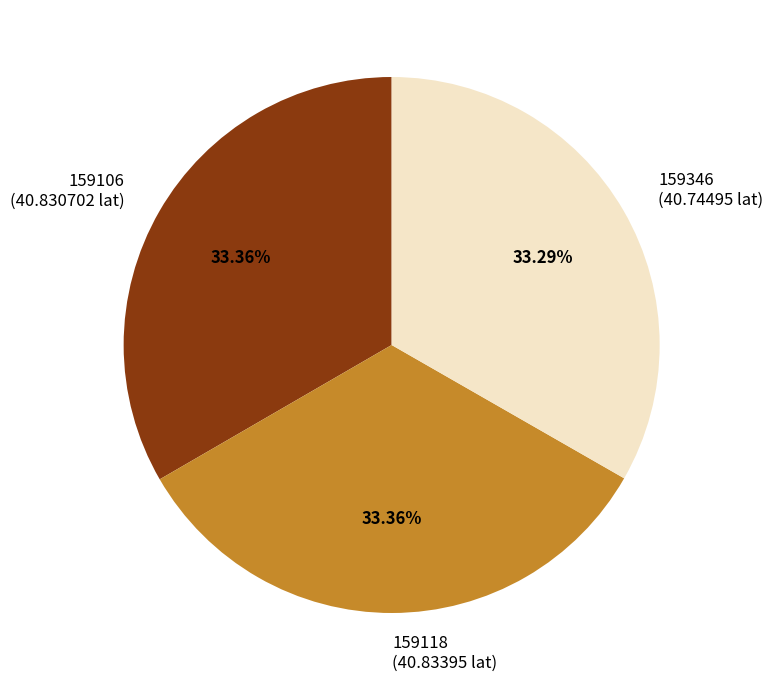

Approximately how many times larger is the value at 159118 (40.83395 lat) compared to 159106 (40.830702 lat)?

1.0